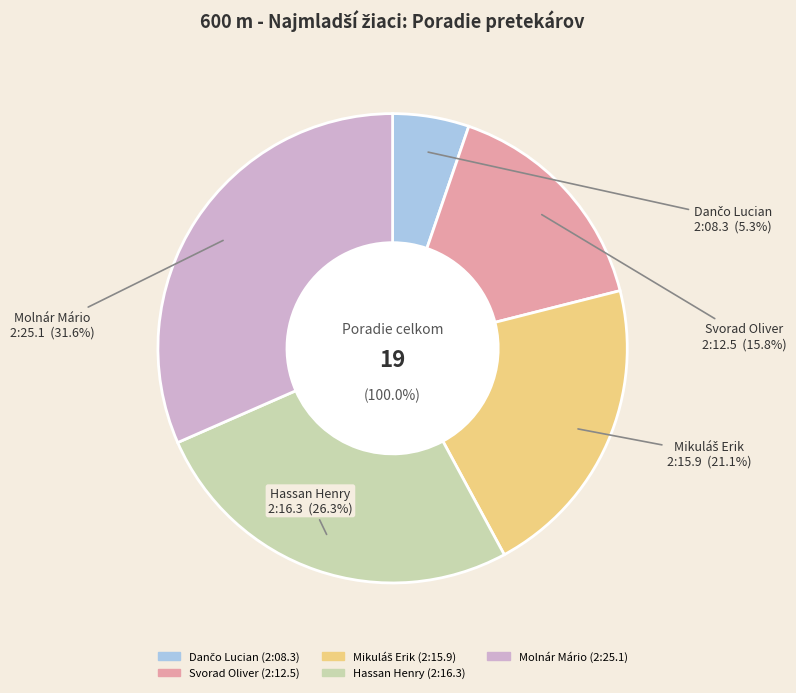

How much of the chart is everything except Dančo Lucian?

94.7%